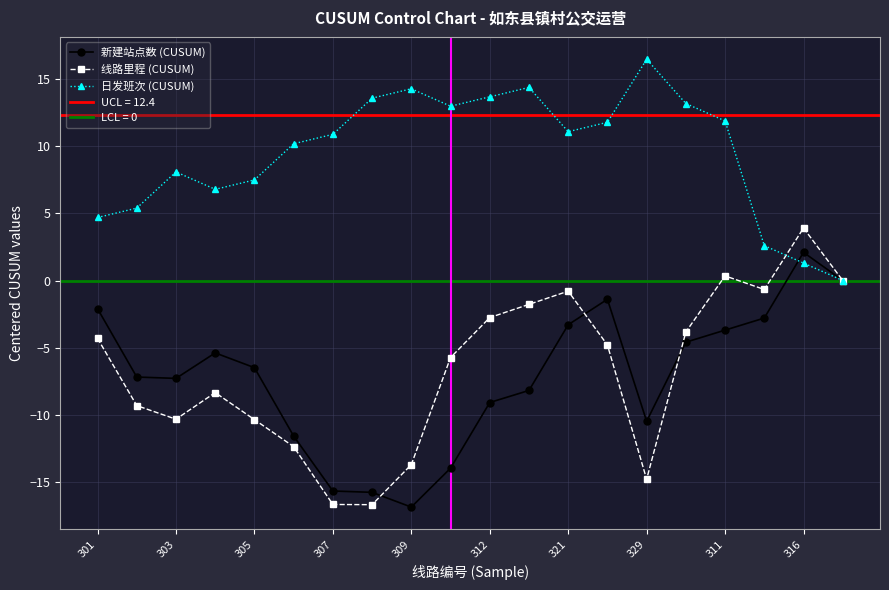

How many times do 新建站点数 (CUSUM) and 线路里程 (CUSUM) cross each other?

4